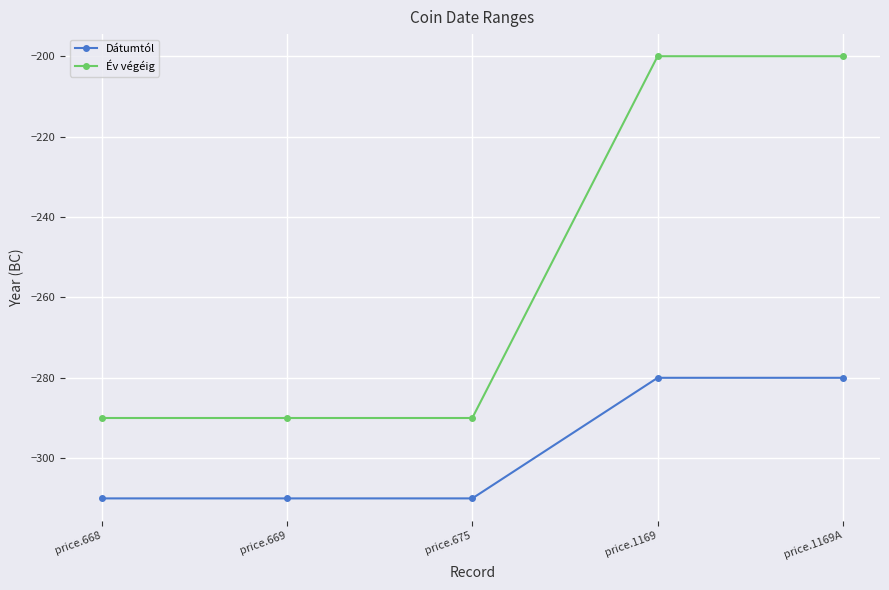

Rank the series by their maximum value, from highest to lowest.

Év végéig, Dátumtól